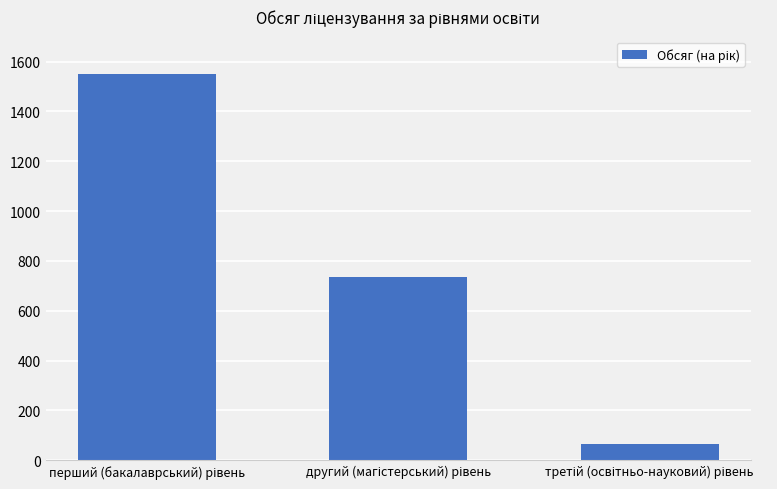

What is the difference between the second highest and minimum values?

670